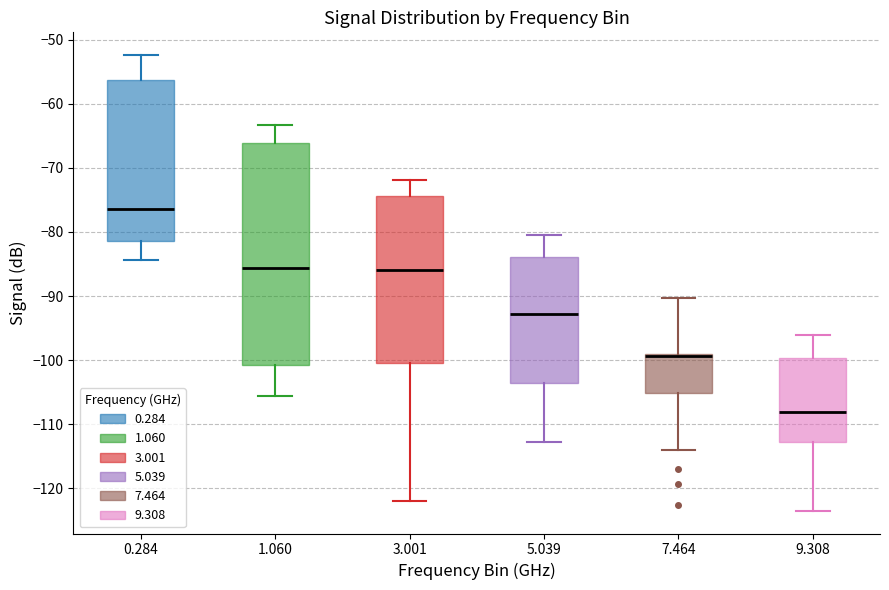

Comparing the boxes themselves (not the whiskers), which one is the tallest?

1.060